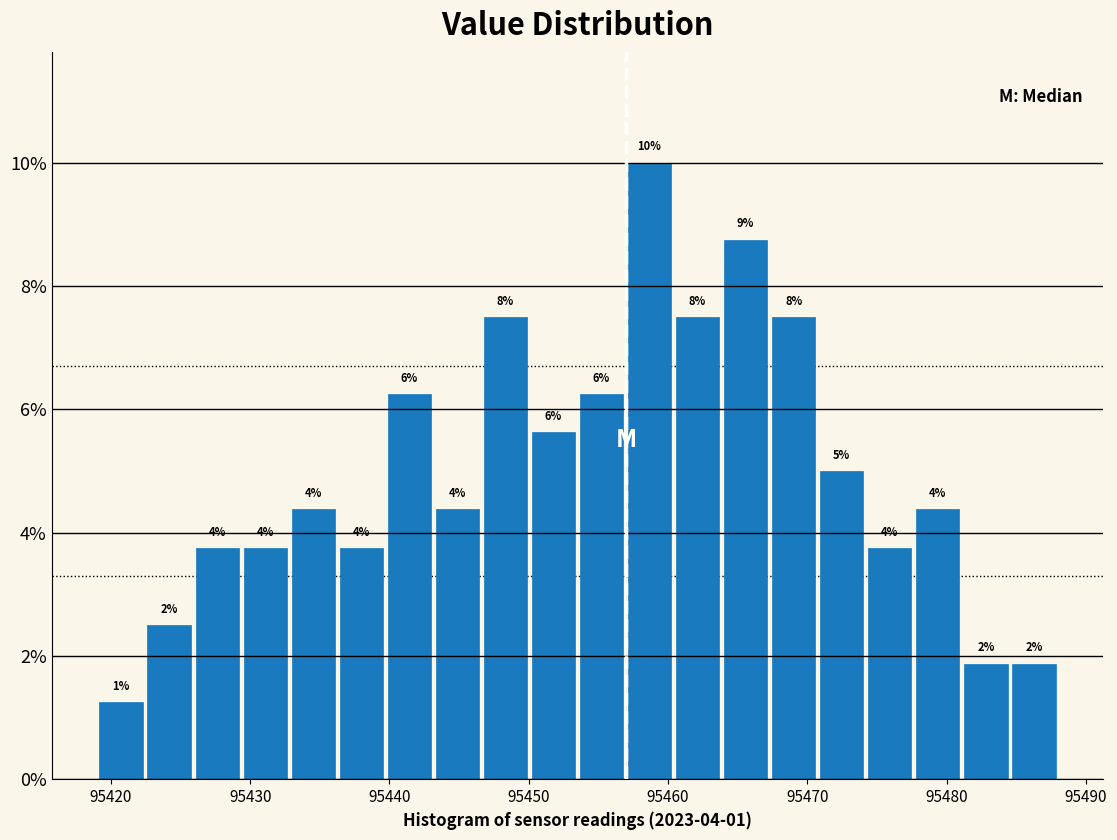

Read against the x-axis, roughly where is the centre of the tallest bar?

95459